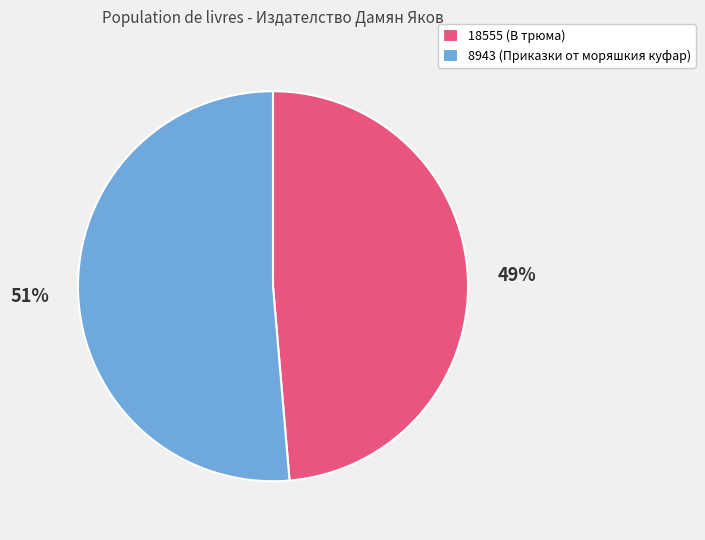

To the nearest percent, what portion does 8943 represent?

51%